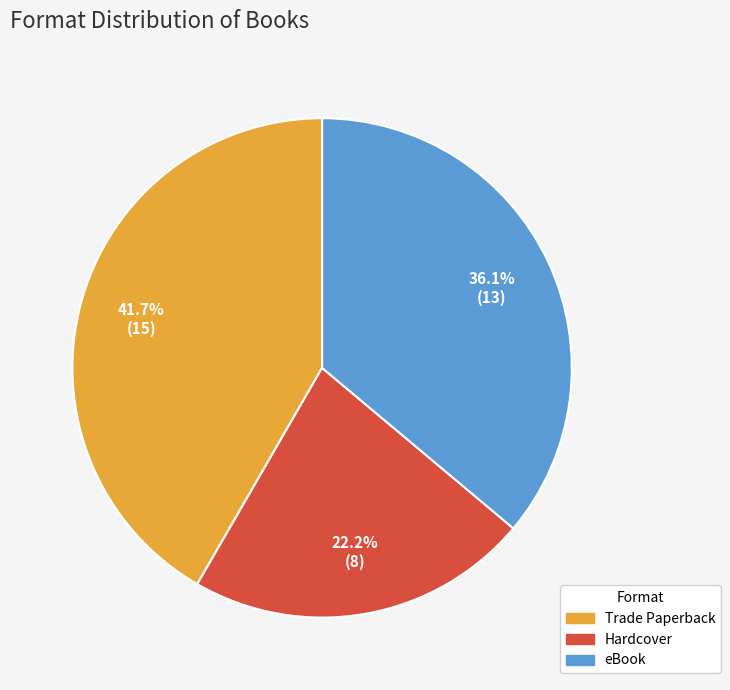

Is it true that Hardcover is 34% of the pie?

False